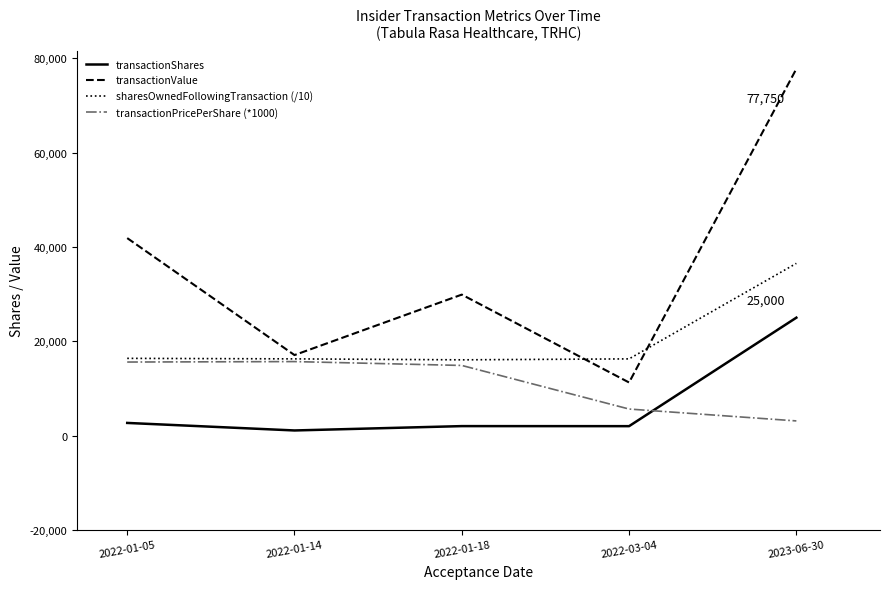

The transactionValue series shows 11260.0 at 2022-03-04. True or false?

True